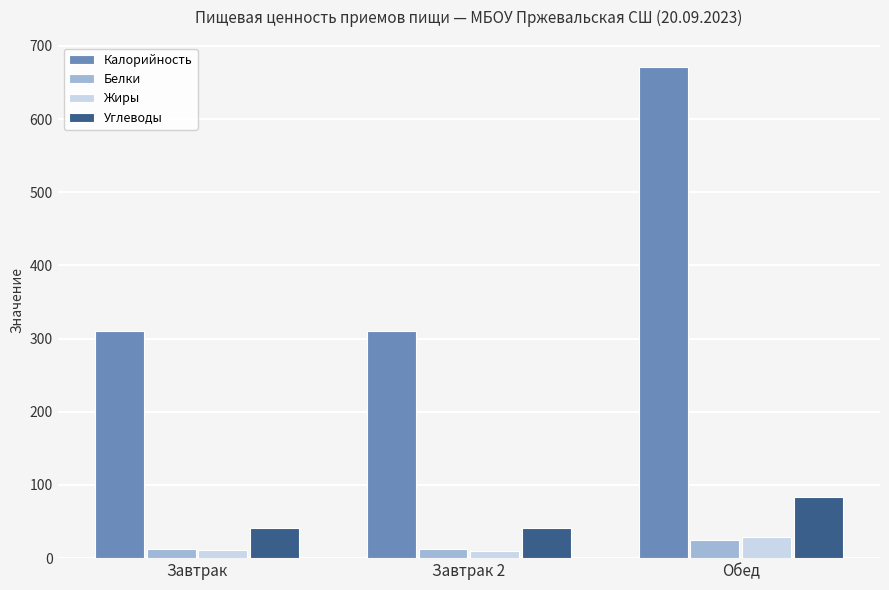

Which series has the widest spread of values?

Калорийность